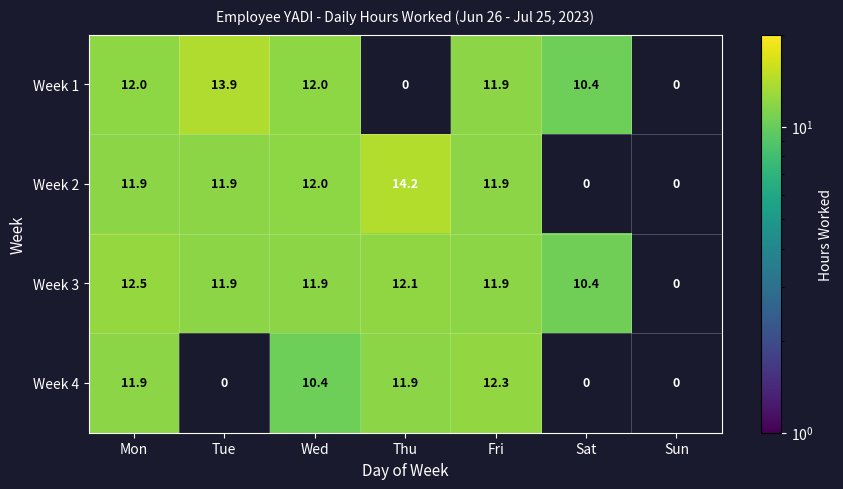

True or false: Week 4 has a value of 21.3 at Thu.

False